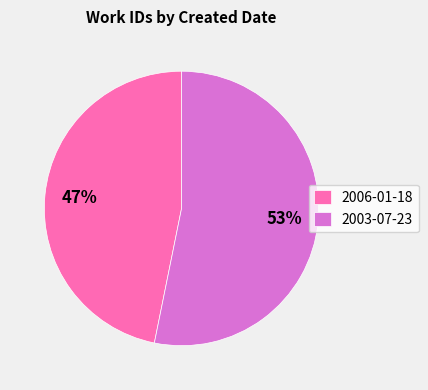

Does any single category account for the majority?

Yes